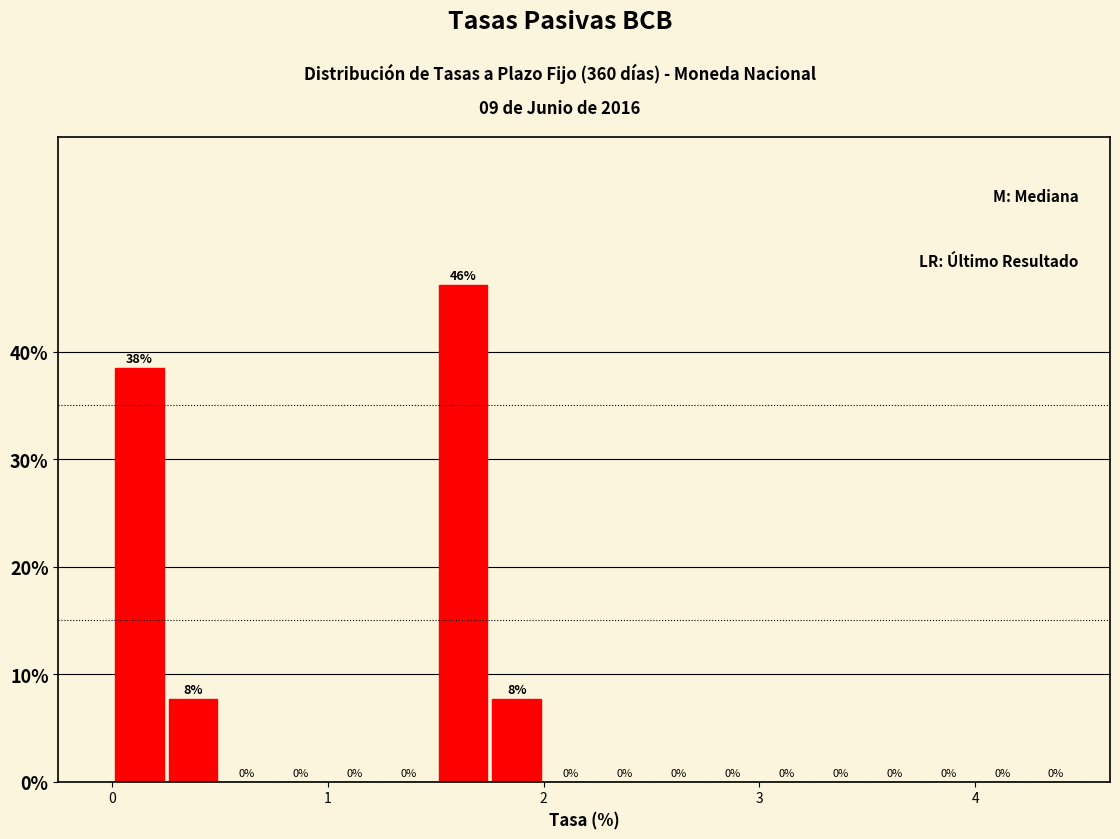

Read against the x-axis, roughly where is the centre of the tallest bar?

1.6